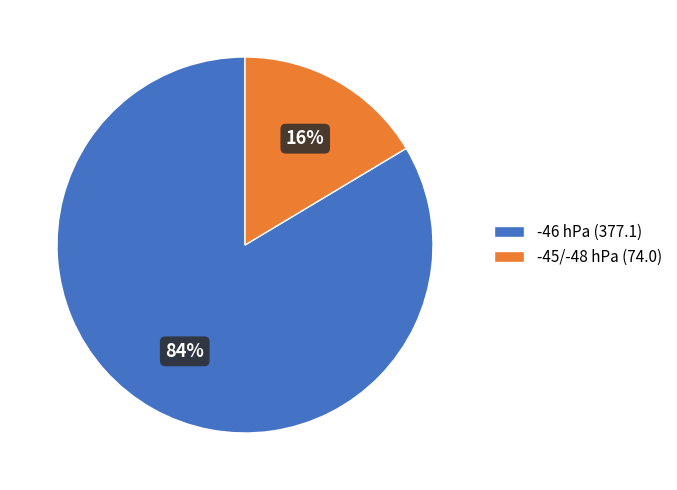

What percentage is the -46 hPa (377.1) slice, to the nearest percent?

84%